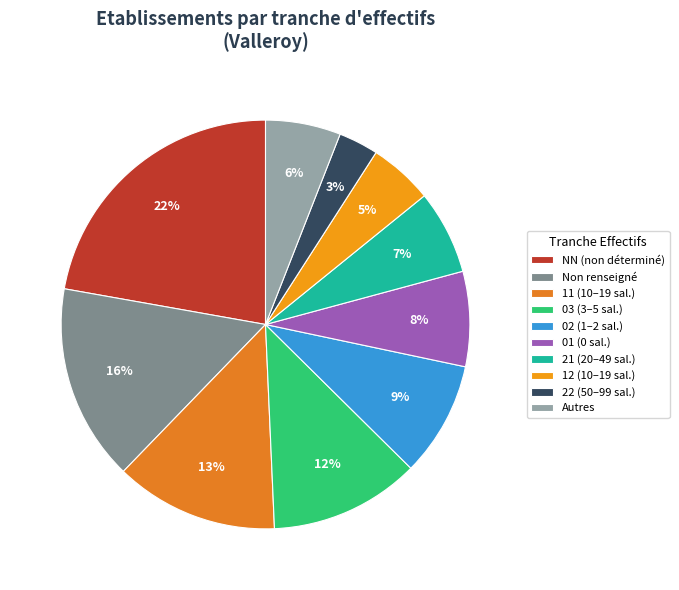

Count the number of slices in the pie.

10